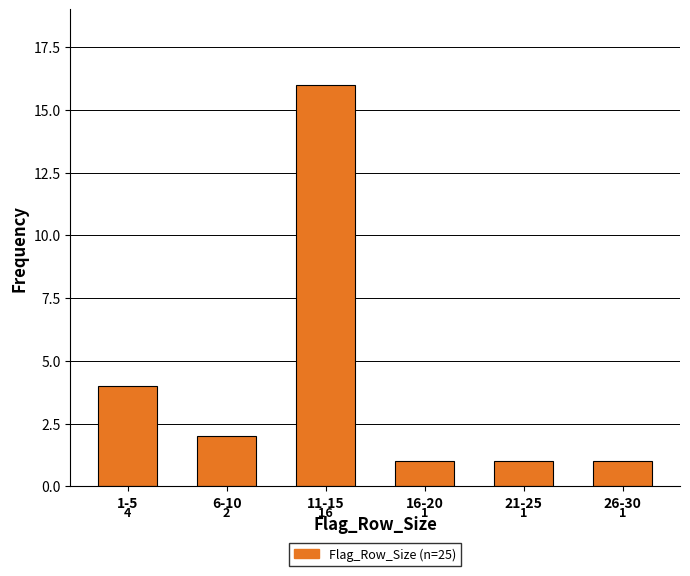

Reading left to right, what are all the values shown in this chart?

4	2	16	1	1	1